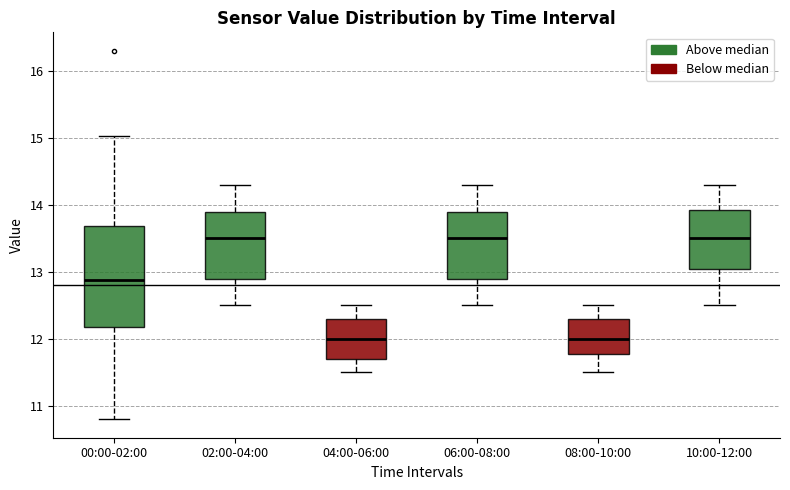

Where is the upper edge of the box for 02:00-04:00 on the y-axis? The values are not printed on the chart, so give them approximately, as read against the axis.

13.9